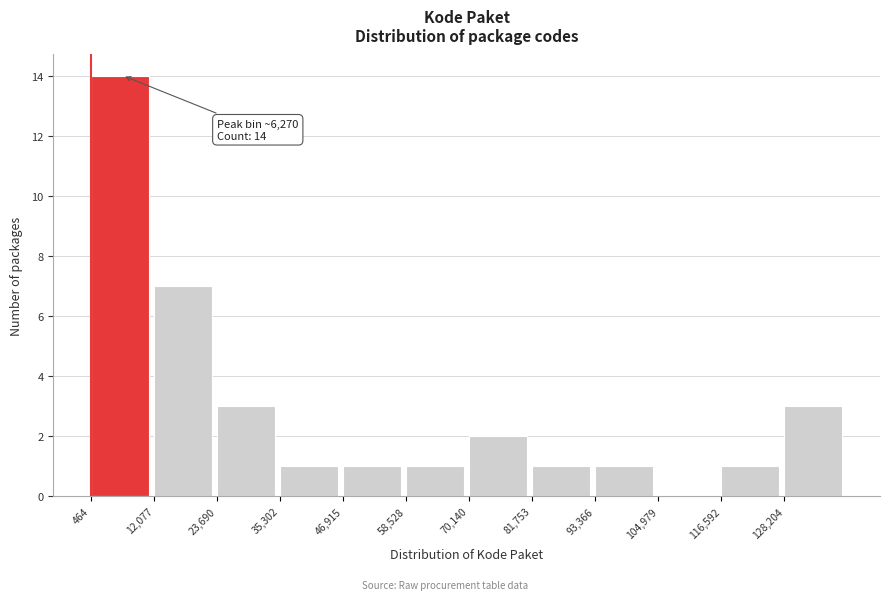

Over which range of the x-axis is the bar tallest?

0 to 12000